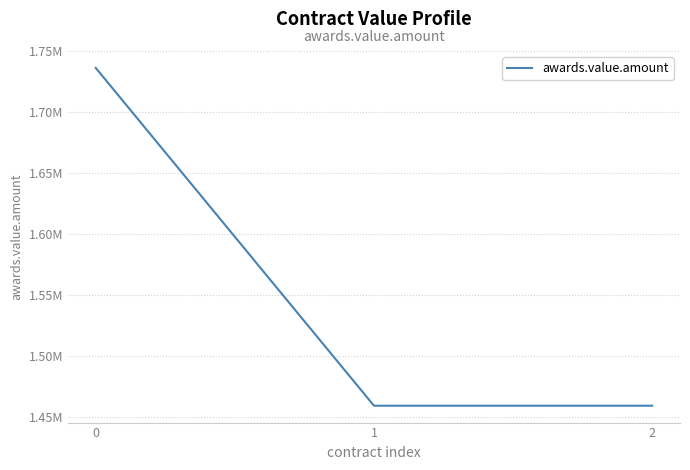

Is this an area chart (filled region under the line)?

No